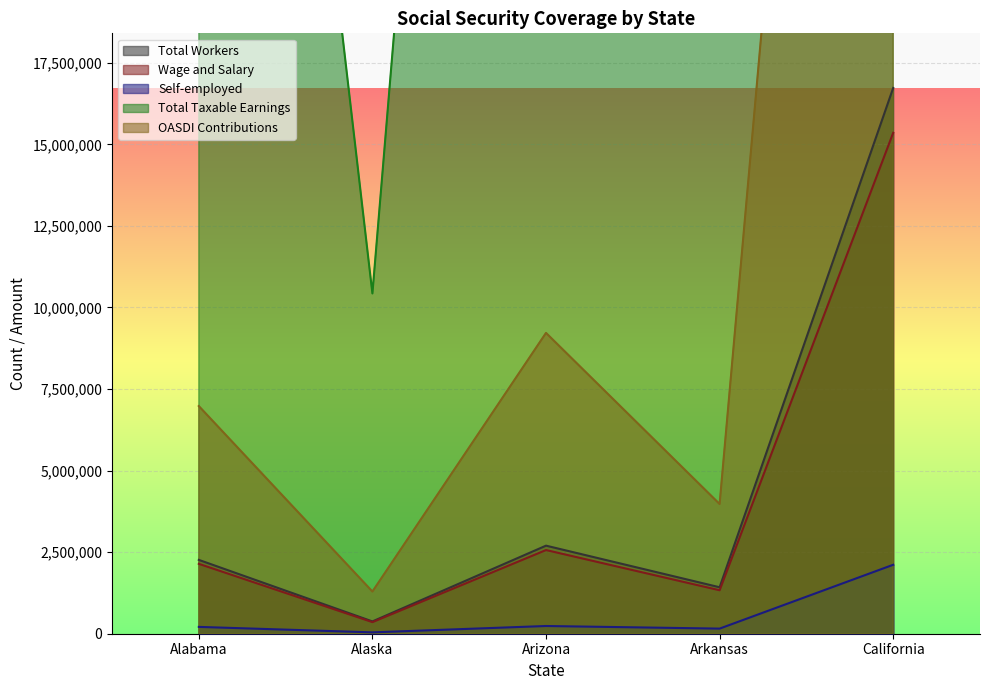

How many values in the OASDI Contributions series exceed 6977583?

2